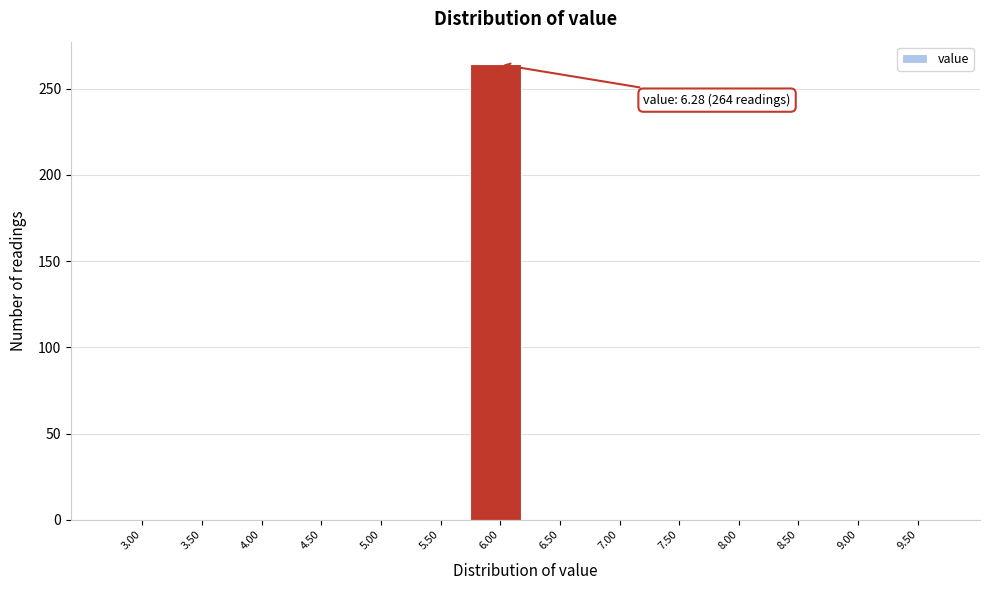

Reading right to left, what are all the values shown in this chart?

9.50=0	9.00=0	8.50=0	8.00=0	7.50=0	7.00=0	6.50=0	6.00=264	5.50=0	5.00=0	4.50=0	4.00=0	3.50=0	3.00=0